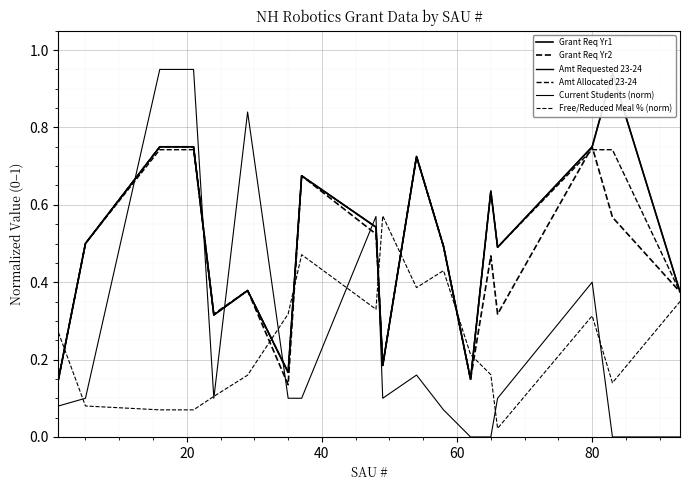

What is the maximum value shown in the chart?

1.0